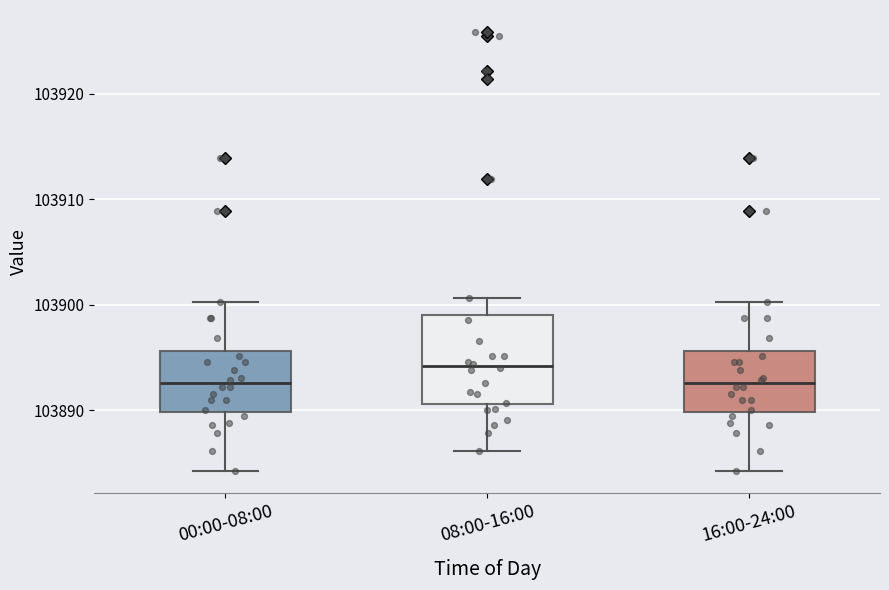

Where does the median line of the box for 08:00-16:00 sit on the y-axis? The values are not printed on the chart, so give them approximately, as read against the axis.

103894